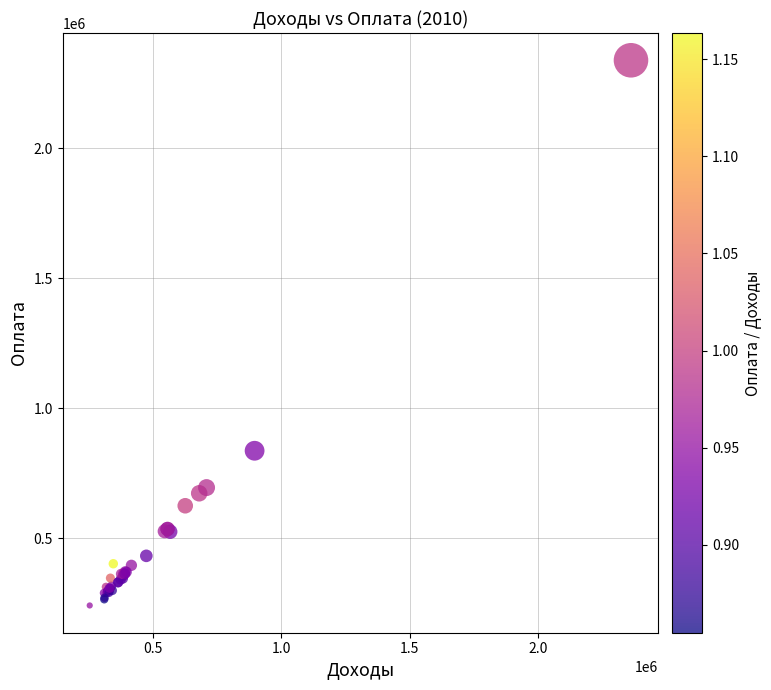

What Y value in the scatter plot is closest to 1290273?

836871.3